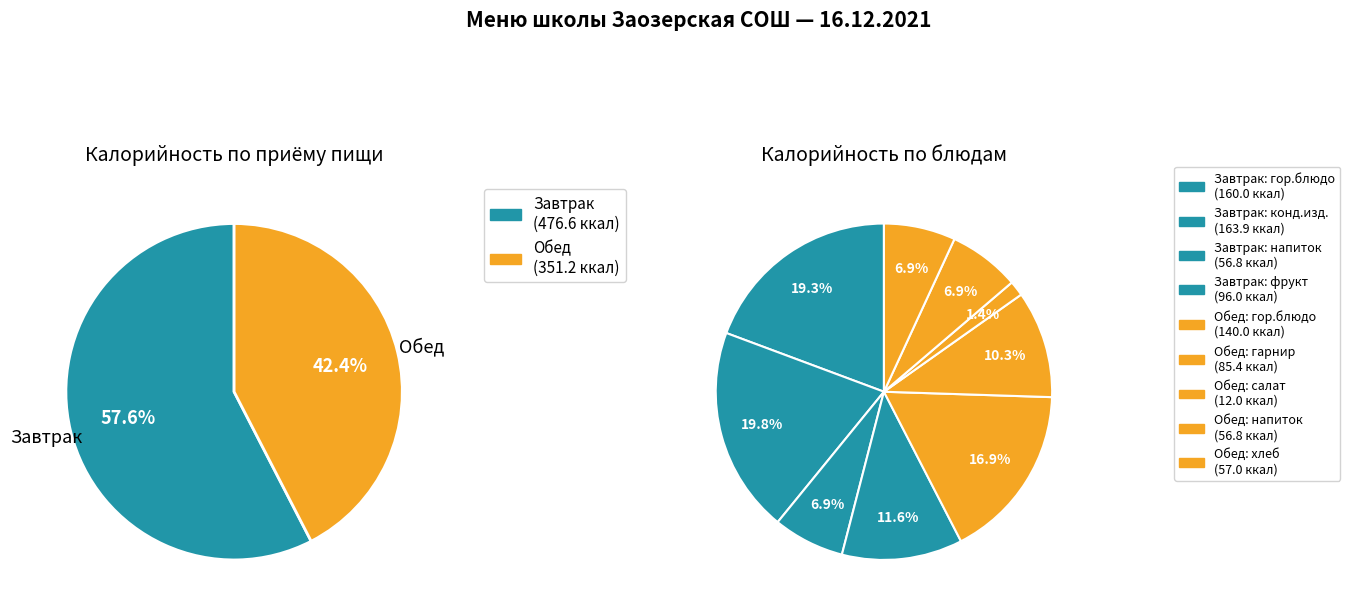

To the nearest percent, what is the difference between the Обед (гарнир) and Завтрак (фрукт) slice percentages?

1%